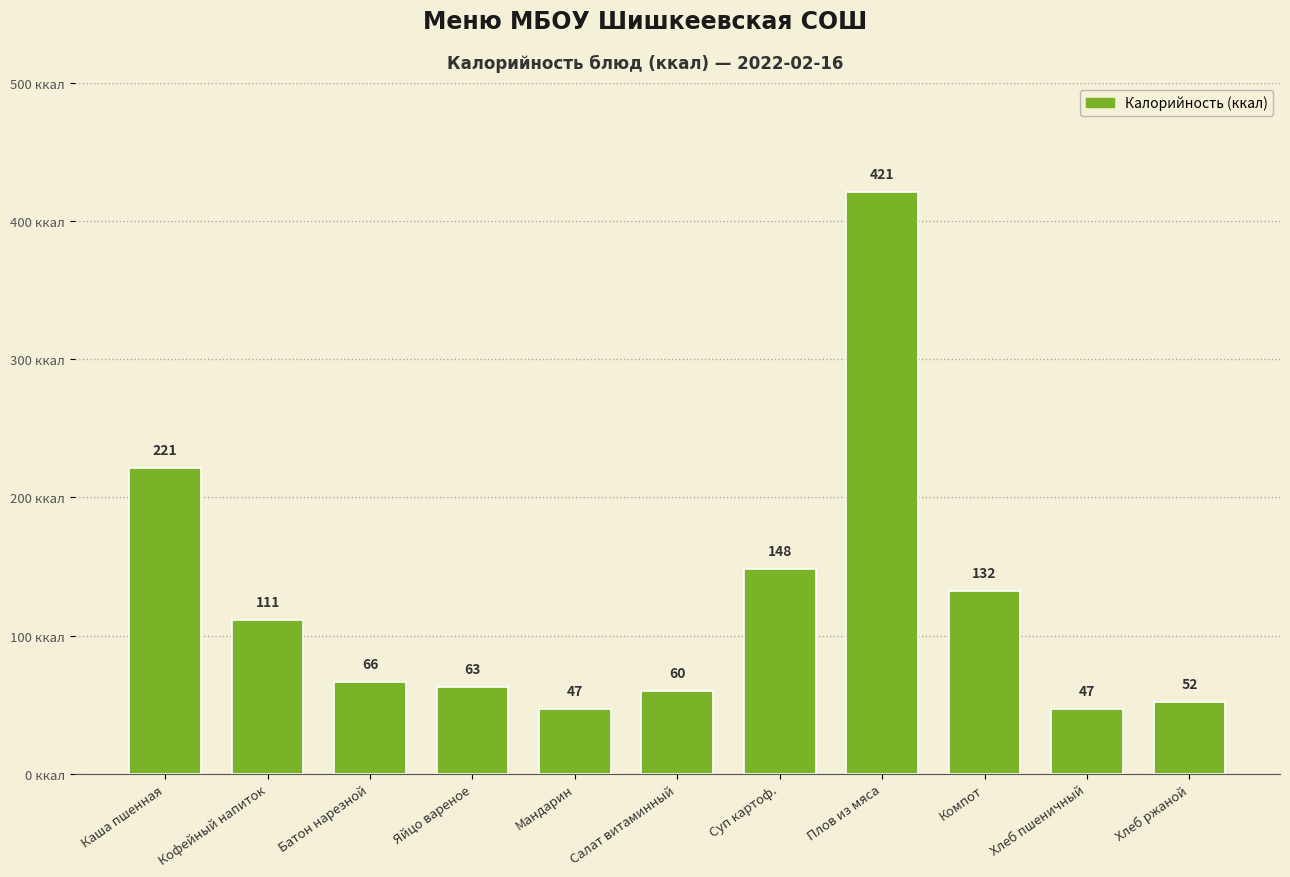

What is the difference between the values at Компот and Плов из мяса?

289.0